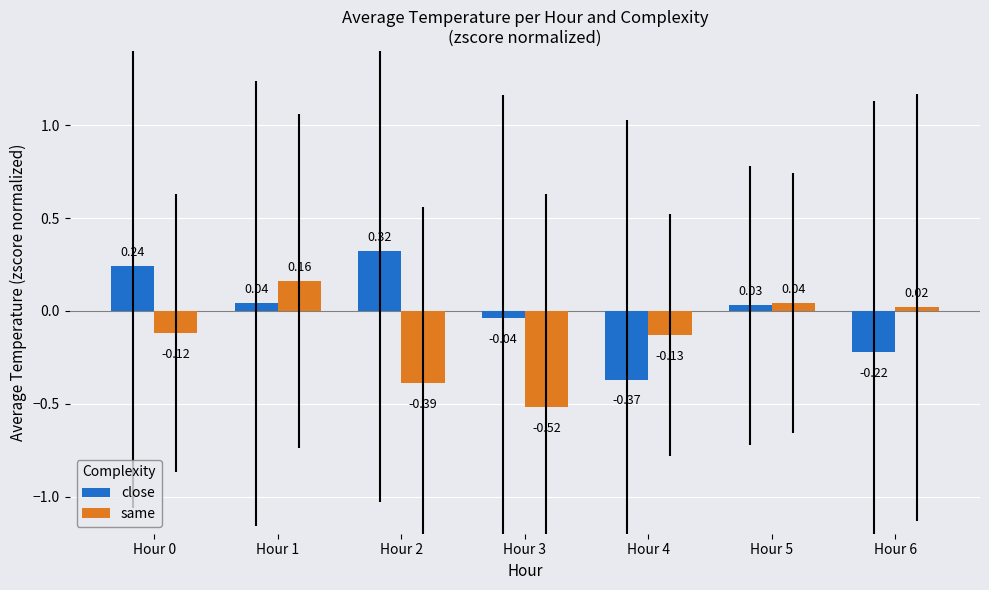

Which series has the largest range (max minus min)?

close